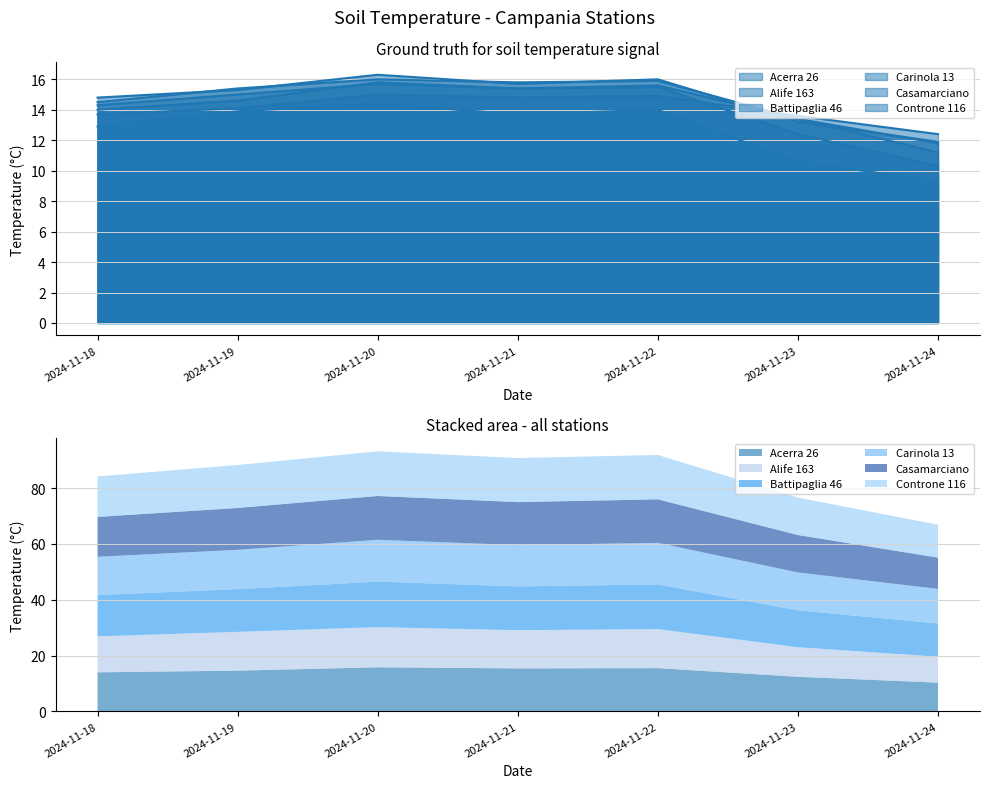

What is the value of the Carinola 13 line point at the 6th from the left?

13.6